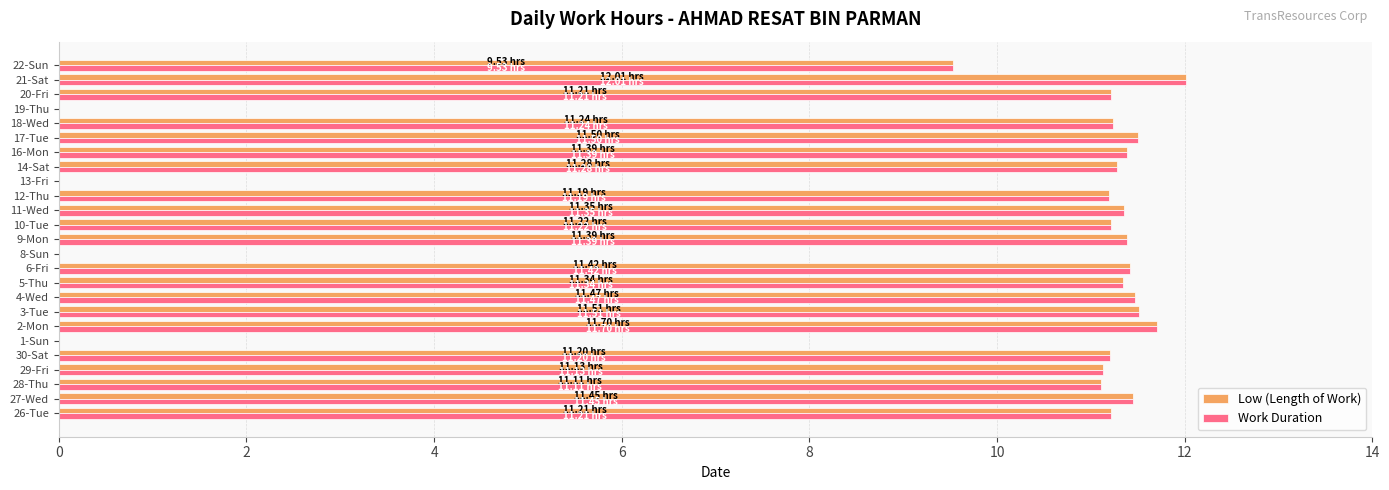

At which category is the sum across all series the highest?

21-Sat